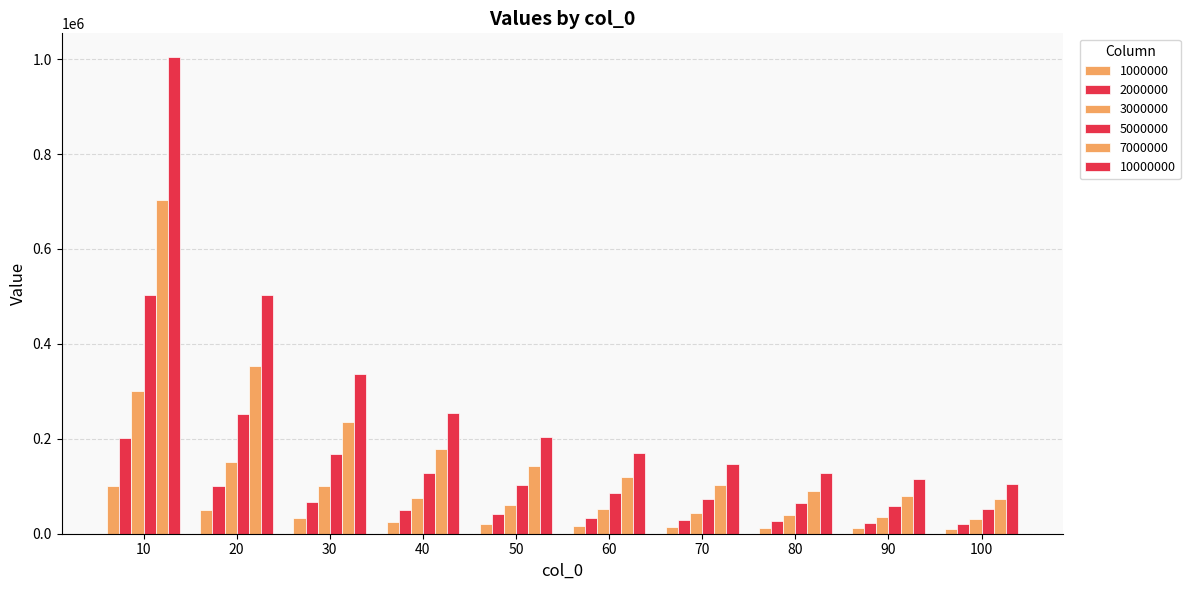

Are the bars grouped side by side (vs. stacked)?

Yes